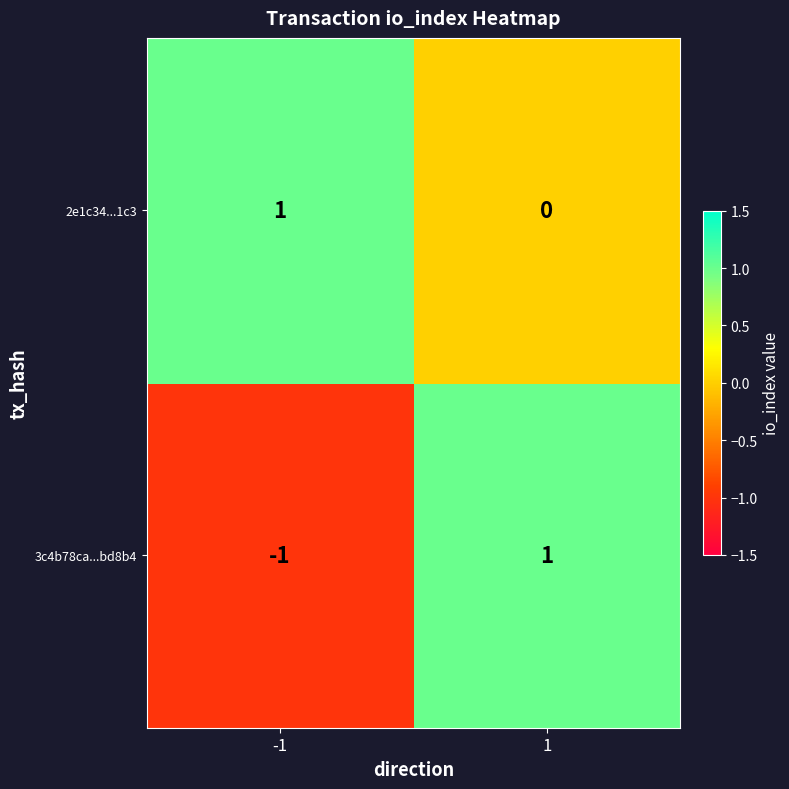

Between -1 and 1, which series saw the biggest shift?

3c4b78ca...bd8b4